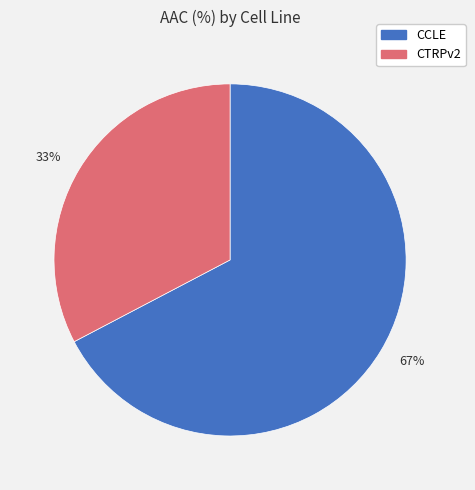

Which slice represents more than half of the pie?

67%